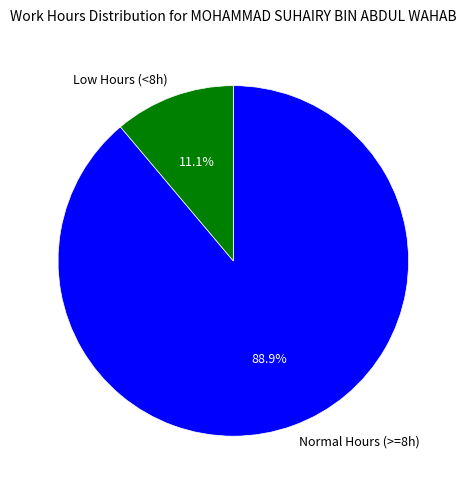

What portion of the pie excludes Low Hours (<8h)?

88.9%